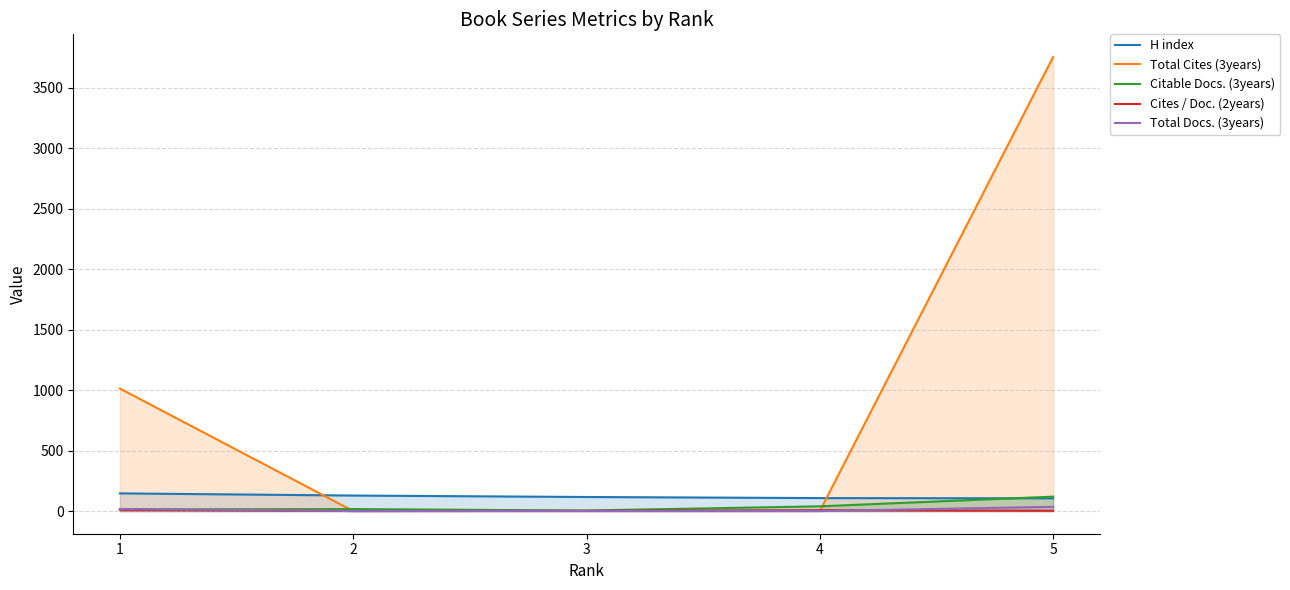

True or false: Citable Docs. (3years) and Cites / Doc. (2years) intersect in this chart.

False